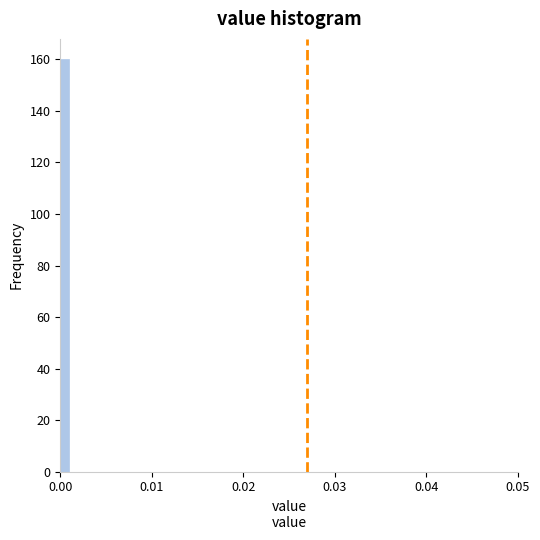

Read against the x-axis, roughly where is the centre of the tallest bar?

0.001